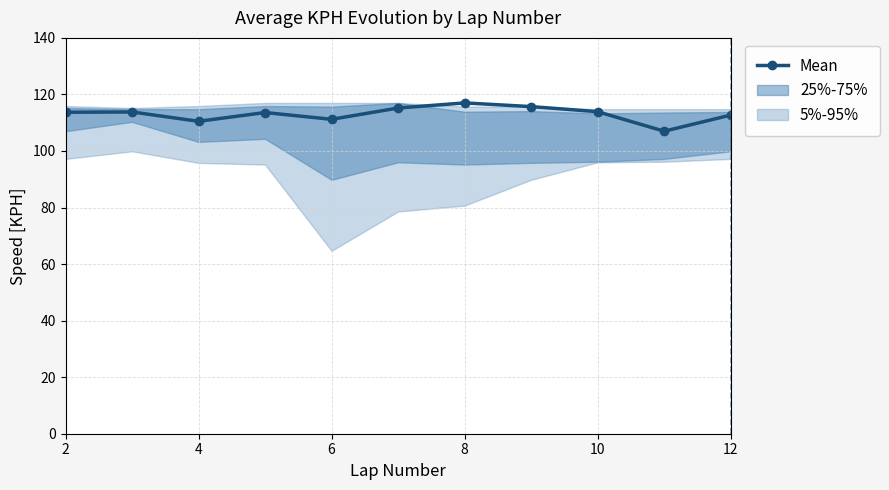

How many interior local valleys (lower than both neighbors) does the data have?

3